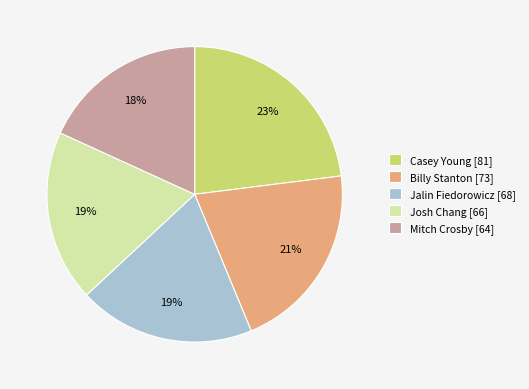

True or false: Mitch Crosby accounts for 10% of the total.

False